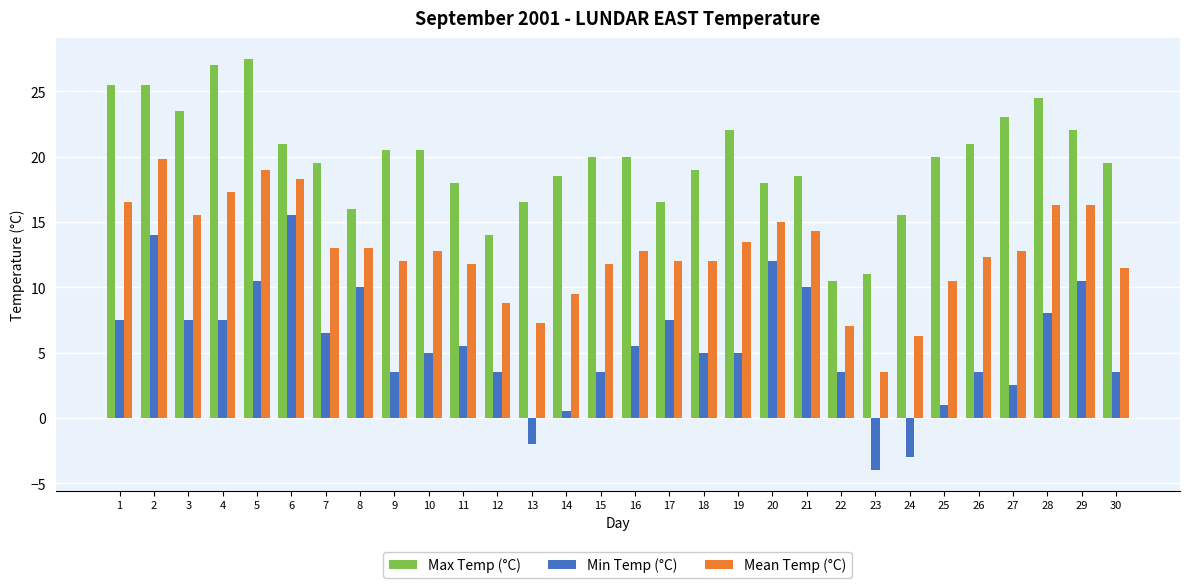

True or false: Max Temp (°C) has a value of 19.5 at 30.

True